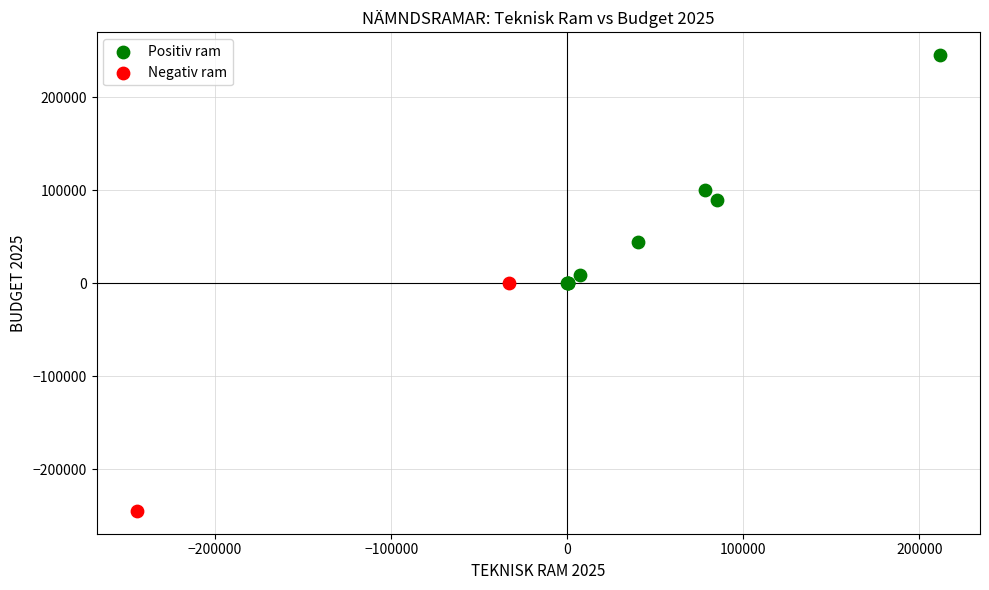

What are all the series names shown in the legend?

Positiv ram, Negativ ram